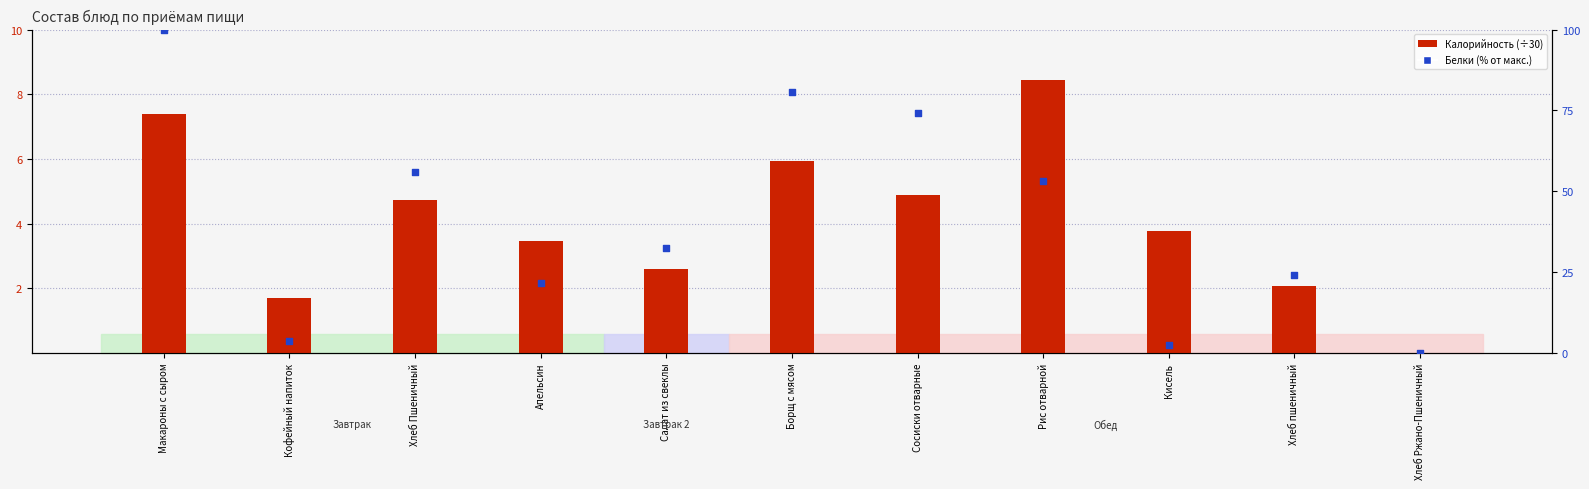

At which category is the sum across all series the highest?

Макароны с сыром